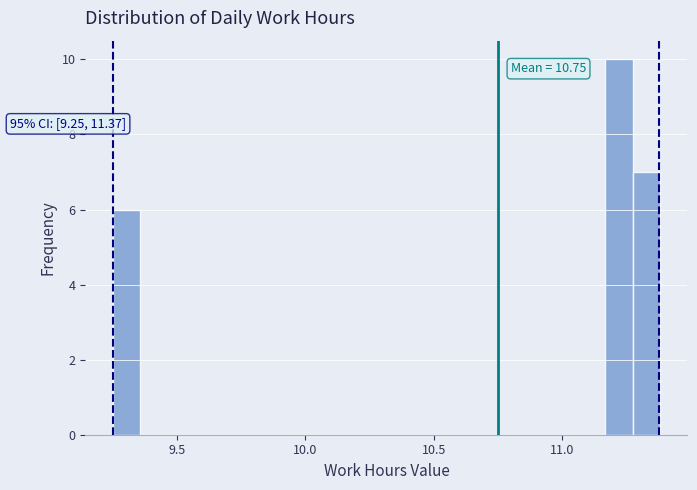

Read against the x-axis, roughly where is the centre of the tallest bar?

11.20